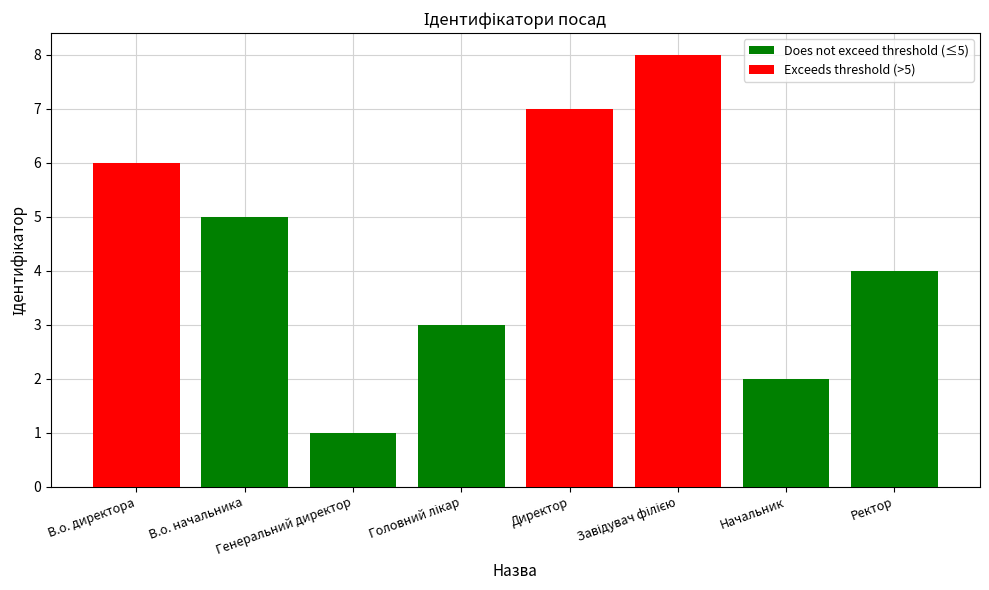

What is the label of the 2nd bar from the right?

Начальник